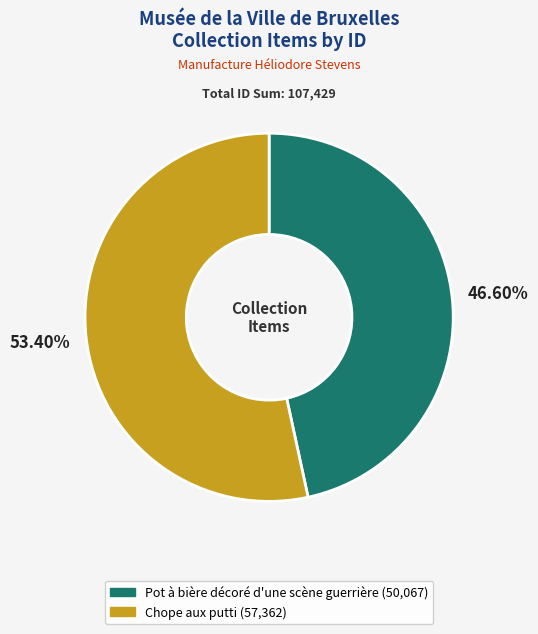

True or false: Pot à bière décoré d'une scène guerrière accounts for 33% of the total.

False